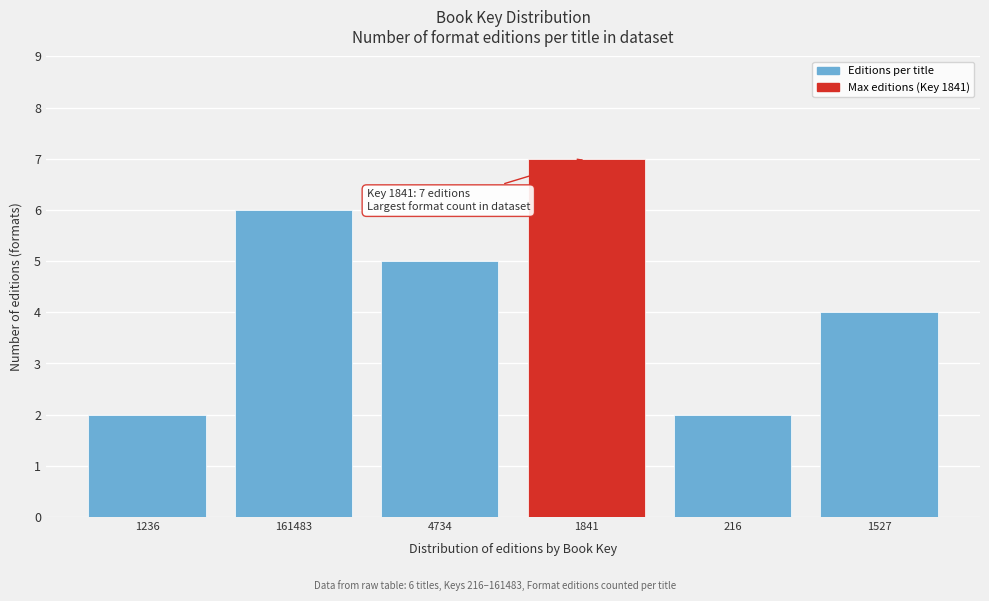

Reading left to right, list all the values displayed in this chart.

2	6	5	7	2	4